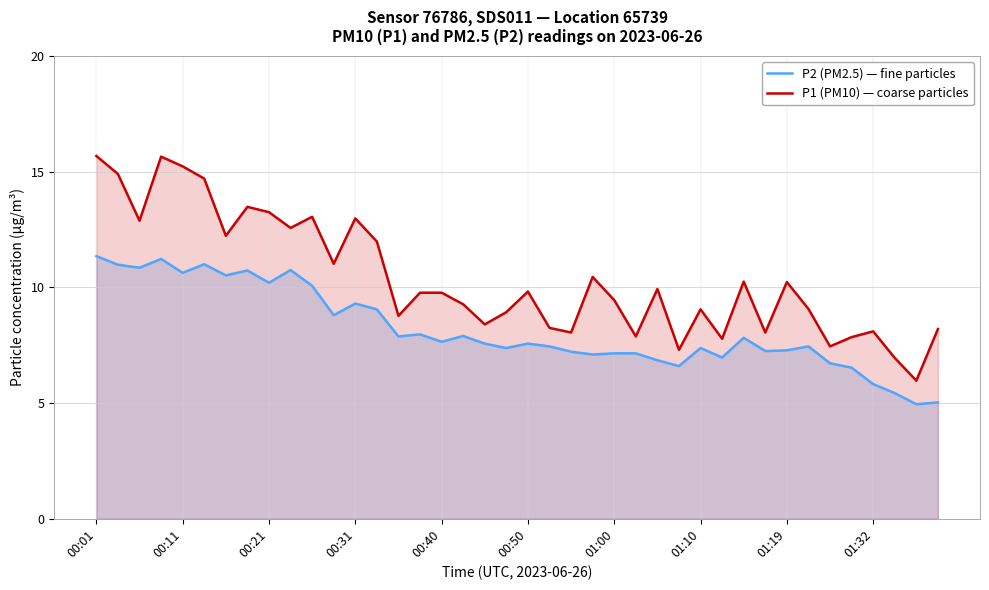

At which category is the sum across all series the highest?

00:01